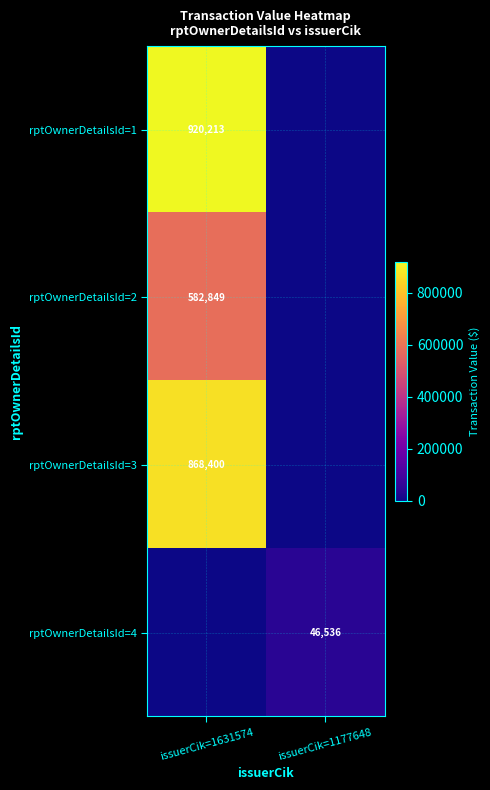

Is it true that rptOwnerDetailsId=2 equals 582849 at issuerCik=1631574?

True